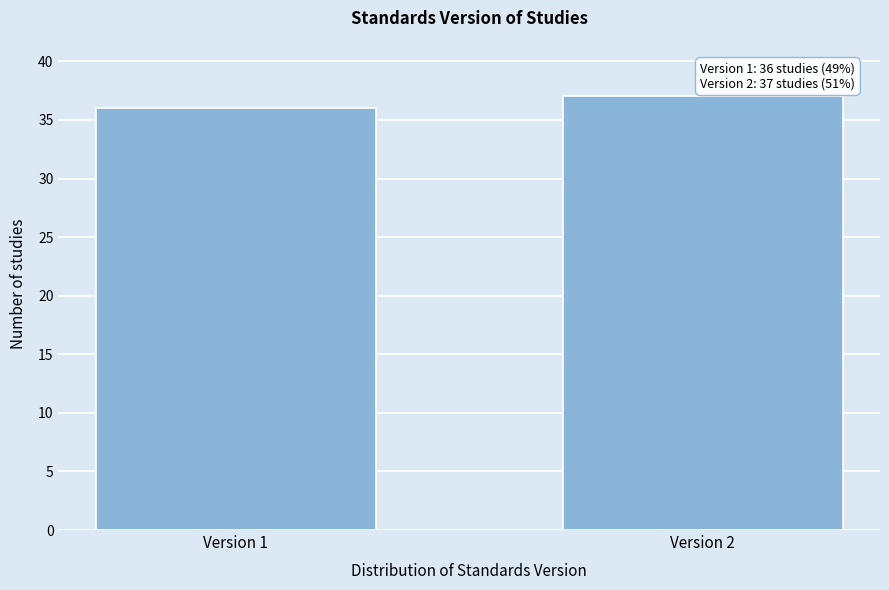

Reading left to right, transcribe all the data shown in this chart.

36	37